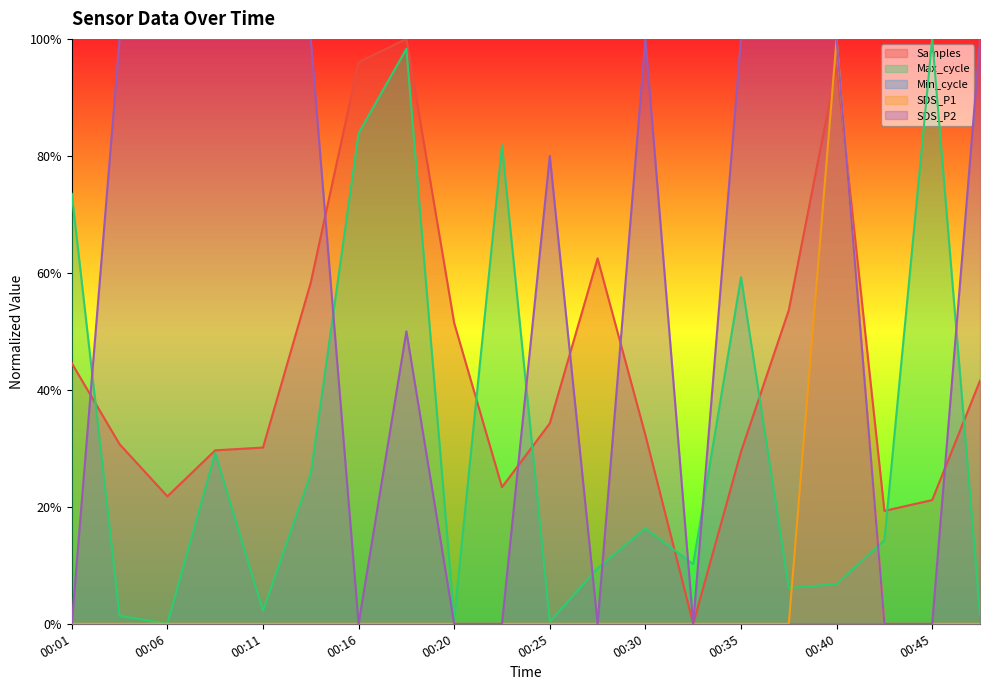

Does the chart display data point markers on the line(s)?

No